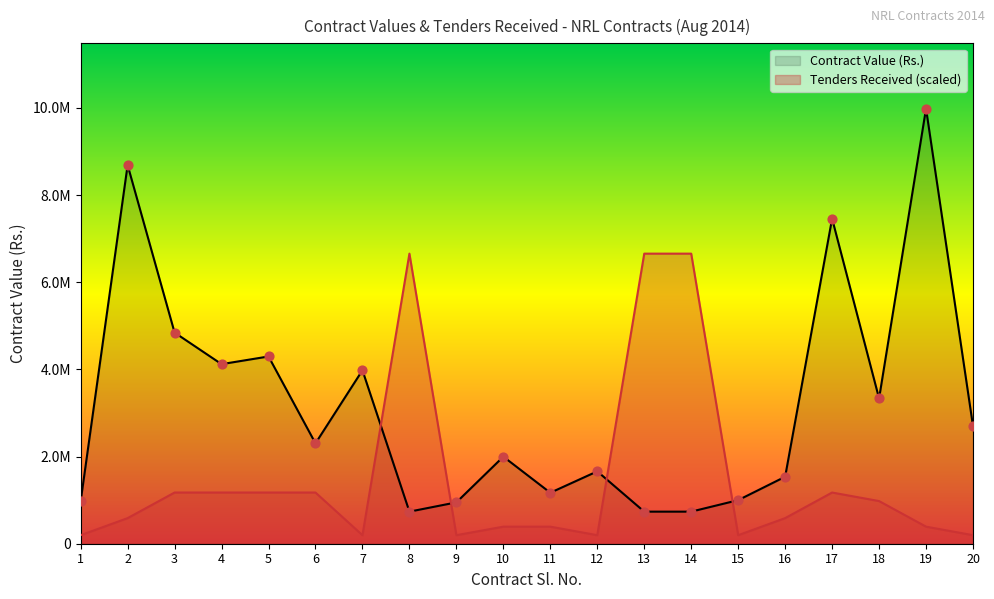

Which series has the largest Y range (max minus min)?

Contract Value (Rs.)